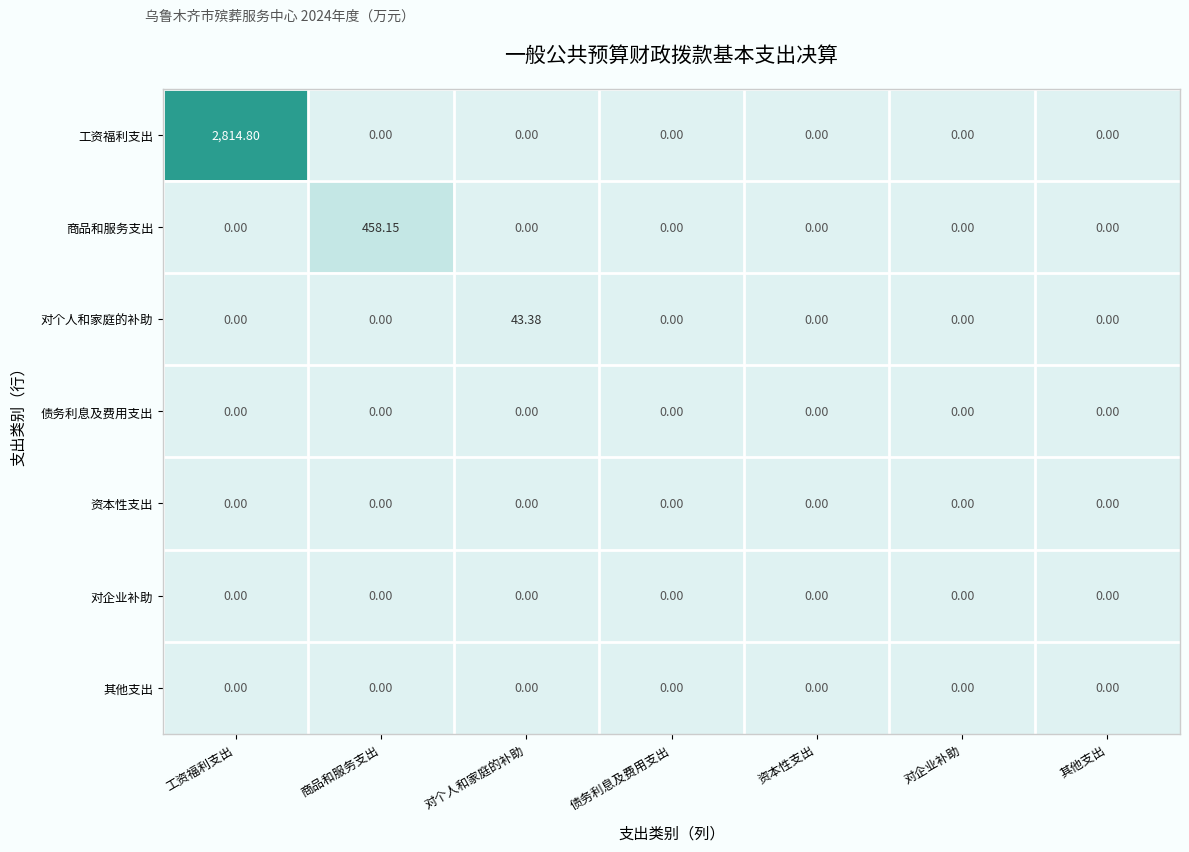

Which series changed the most between 工资福利支出 and 债务利息及费用支出?

工资福利支出